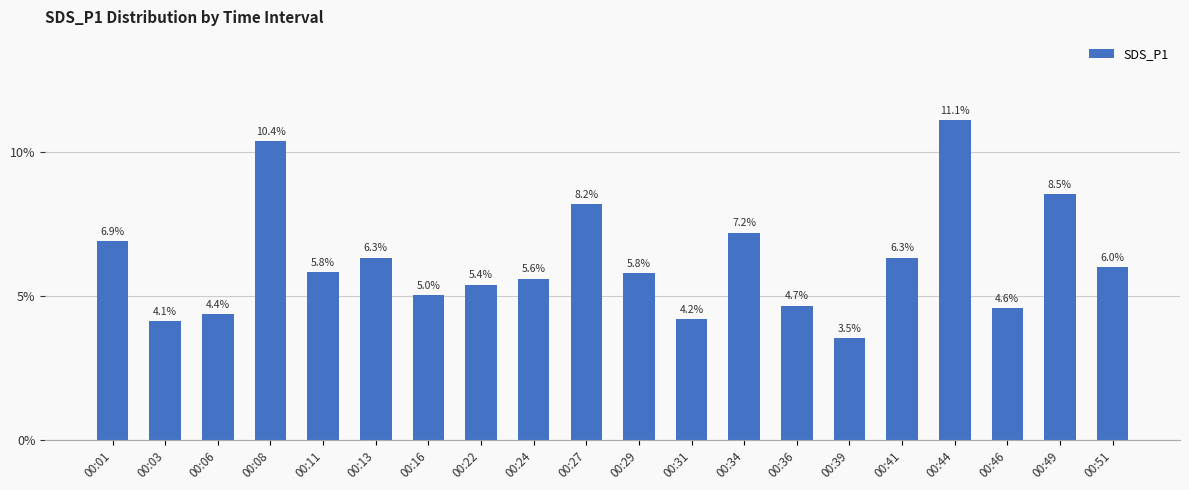

How many data points are less than 5?

6